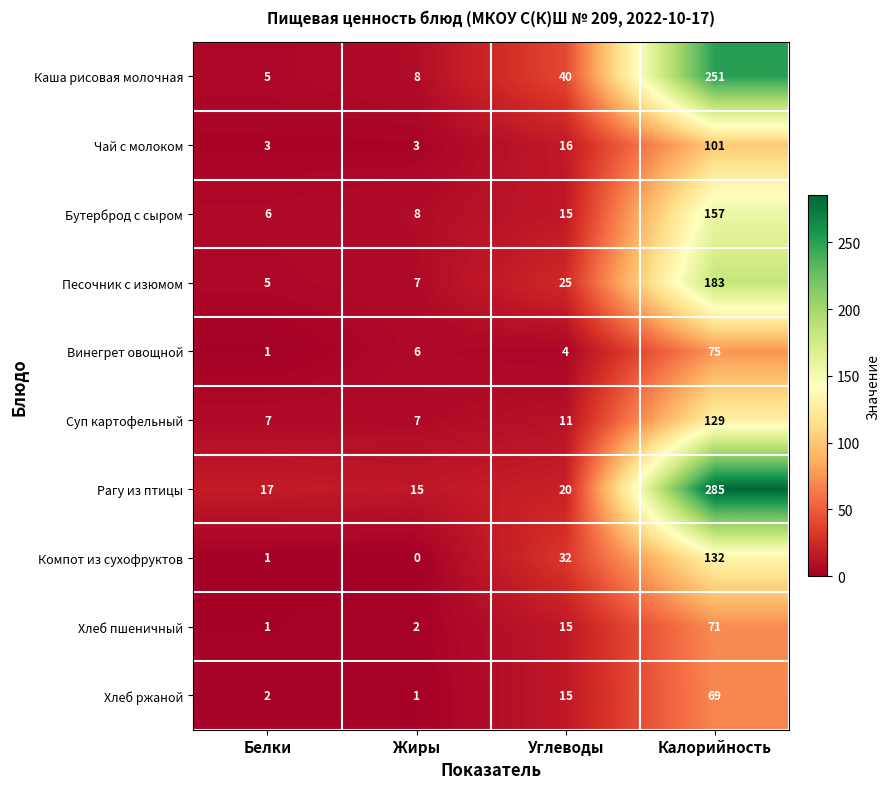

Rank the series by their maximum value, from lowest to highest.

Хлеб ржаной, Хлеб пшеничный, Винегрет овощной, Чай с молоком, Суп картофельный, Компот из сухофруктов, Бутерброд с сыром, Песочник с изюмом, Каша рисовая молочная, Рагу из птицы